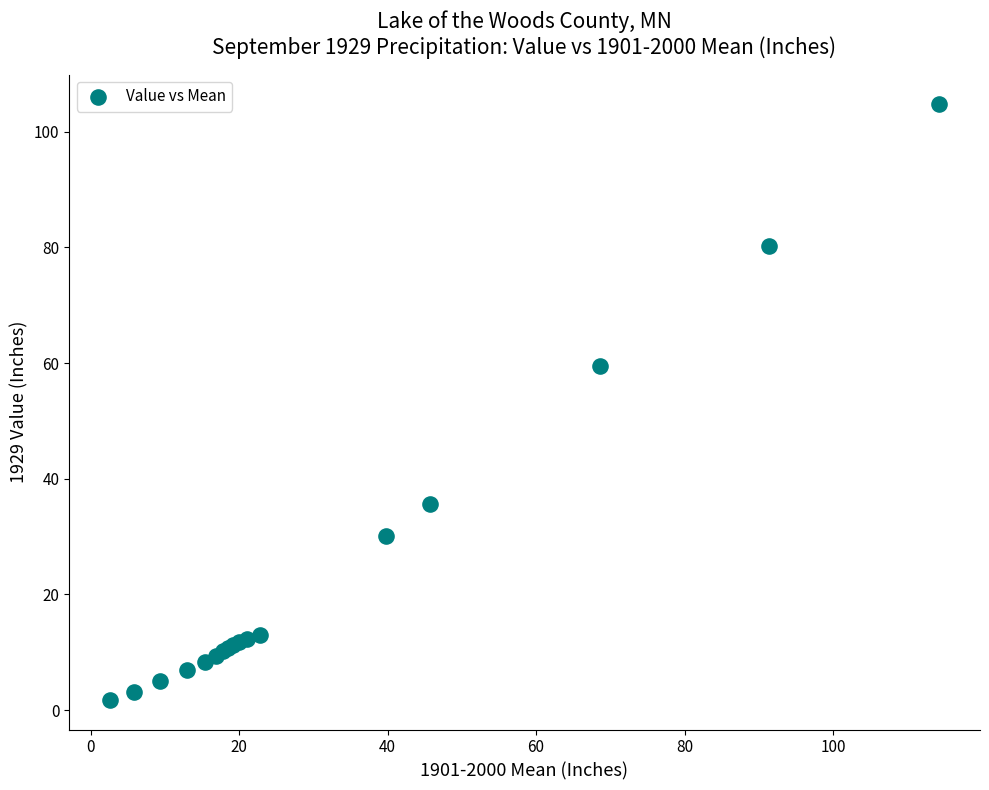

What Y value in the scatter plot is closest to 53?

59.5